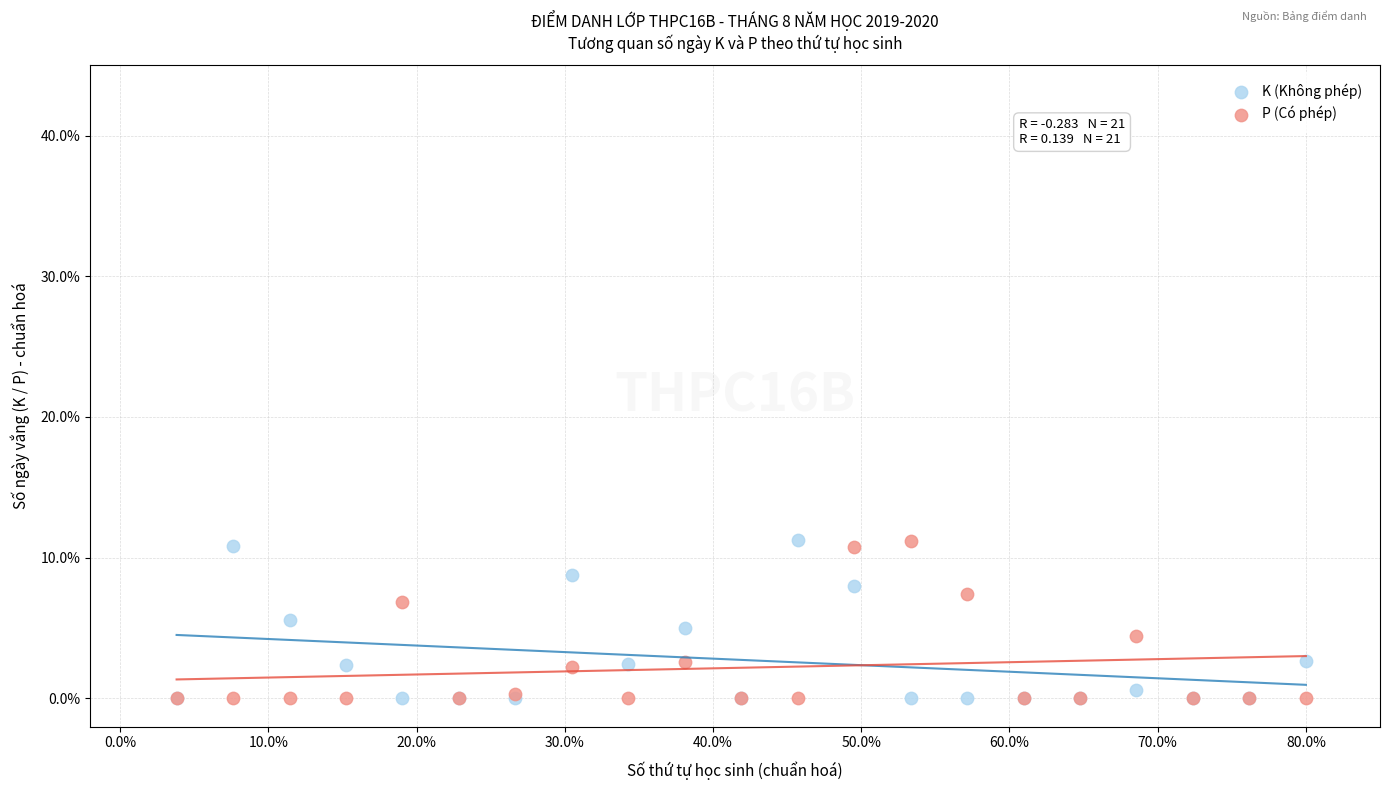

What are all the series names shown in the legend?

K (Không phép), P (Có phép)